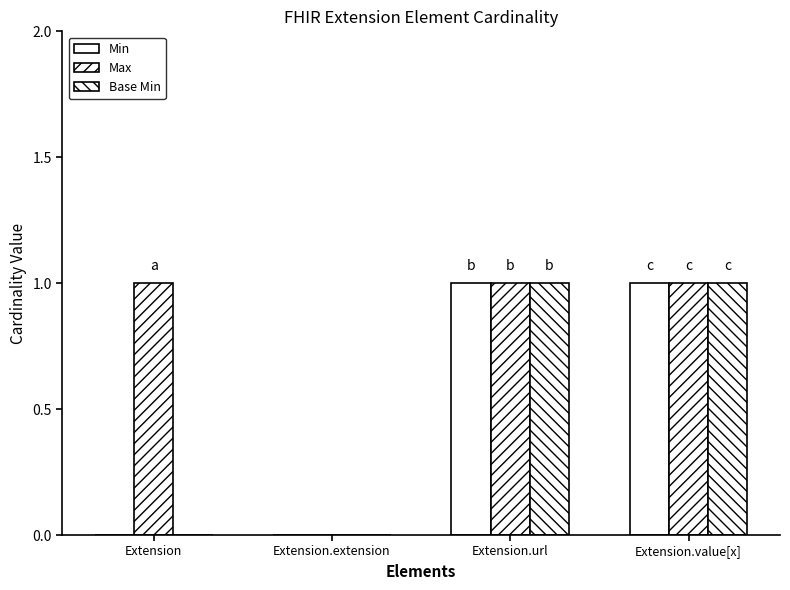

Count the number of data series in this chart.

3